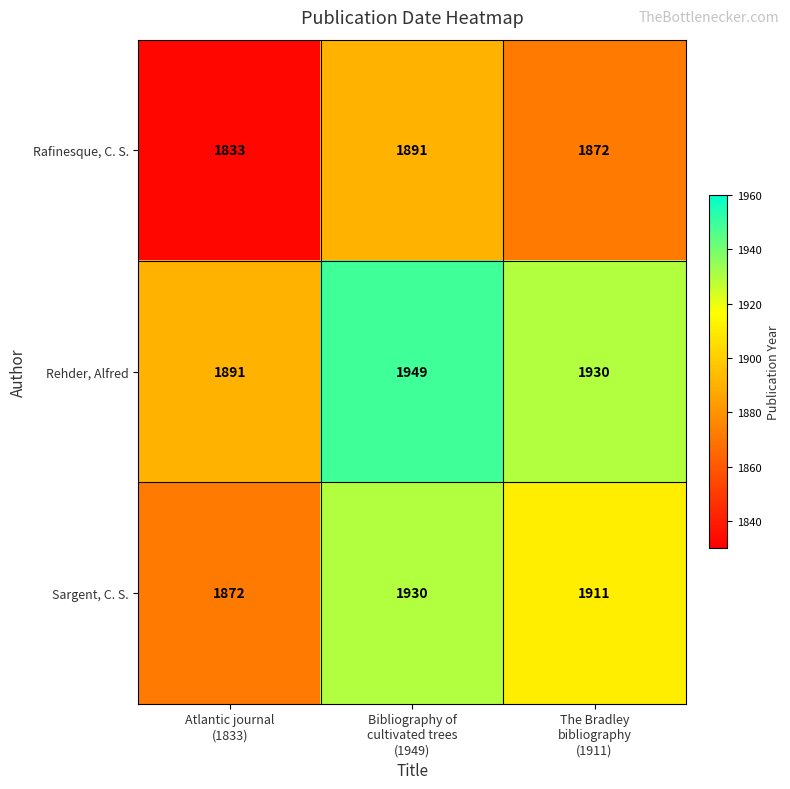

What is the difference between the highest and lowest values at Bibliography of
cultivated trees
(1949)?

58